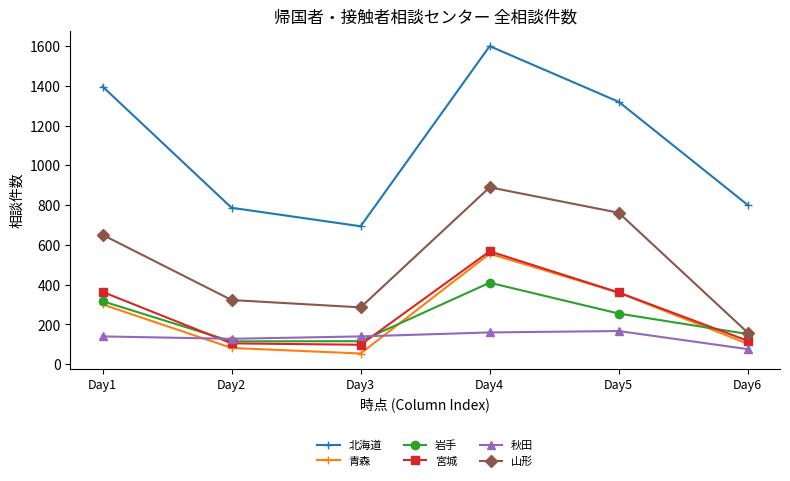

True or false: 北海道 and 宮城 intersect in this chart.

False